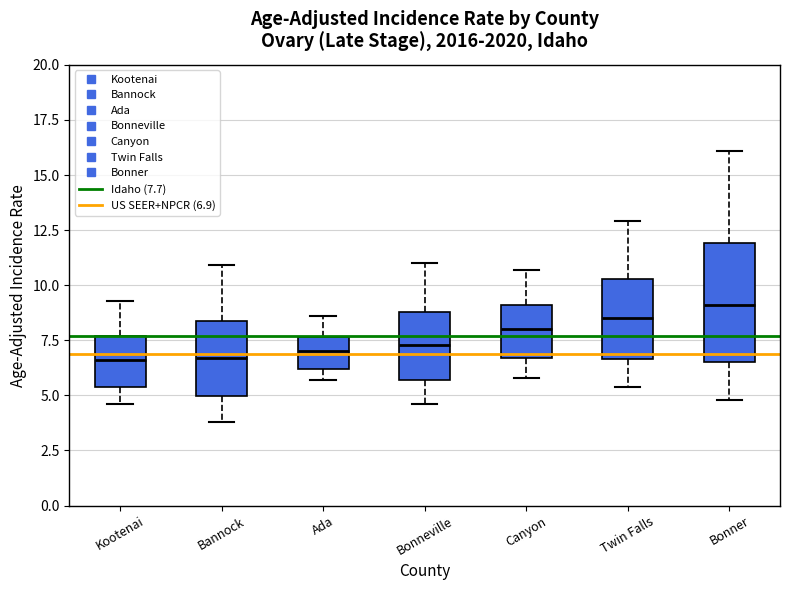

Reading left to right, transcribe this box plot: for each box, give where its median line is, the range the box spans, and where its two whiskers end, as read against the y-axis. The values are not printed on the chart, so give them approximately, as read against the axis.

Kootenai: median 6.5, box 5.5 to 7.5, whiskers 4.5 to 9.5
Bannock: median 6.5, box 5.0 to 8.5, whiskers 4.0 to 11.0
Ada: median 7.0, box 6.0 to 7.5, whiskers 5.5 to 8.5
Bonneville: median 7.5, box 5.5 to 9.0, whiskers 4.5 to 11.0
Canyon: median 8.0, box 6.5 to 9.0, whiskers 6.0 to 10.5
Twin Falls: median 8.5, box 6.5 to 10.5, whiskers 5.5 to 13.0
Bonner: median 9.0, box 6.5 to 12.0, whiskers 5.0 to 16.0